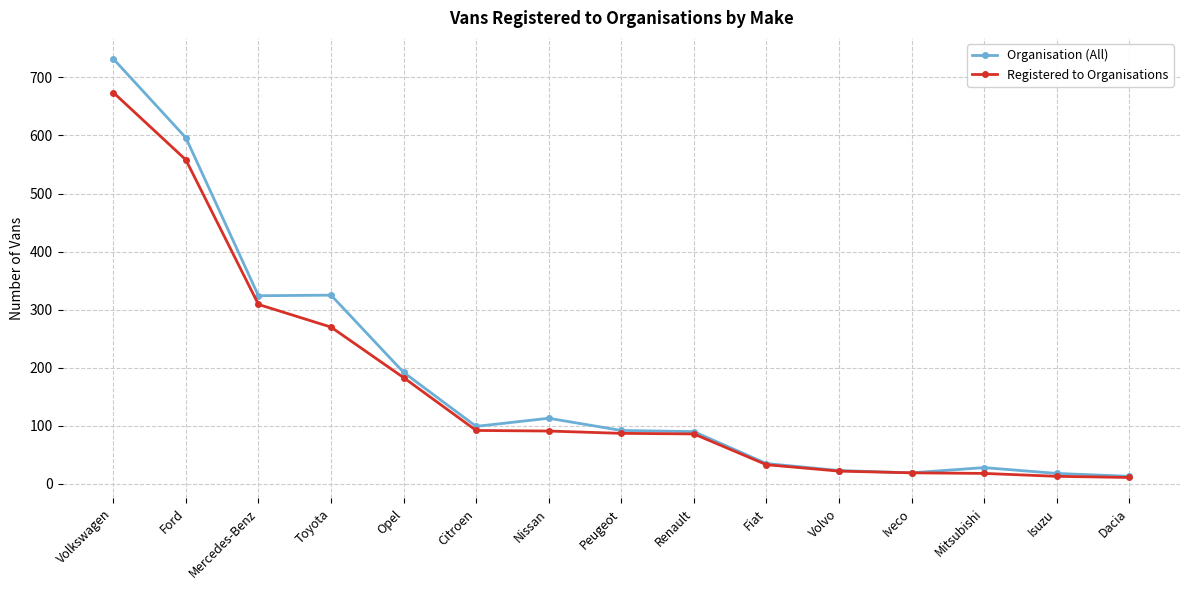

What is the label of the 15th point from the right?

Volkswagen